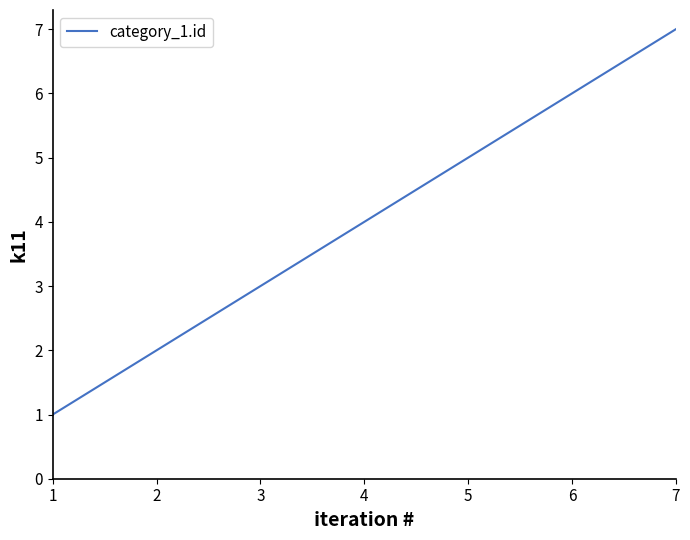

Is it true that the value at 4 is 4?

True